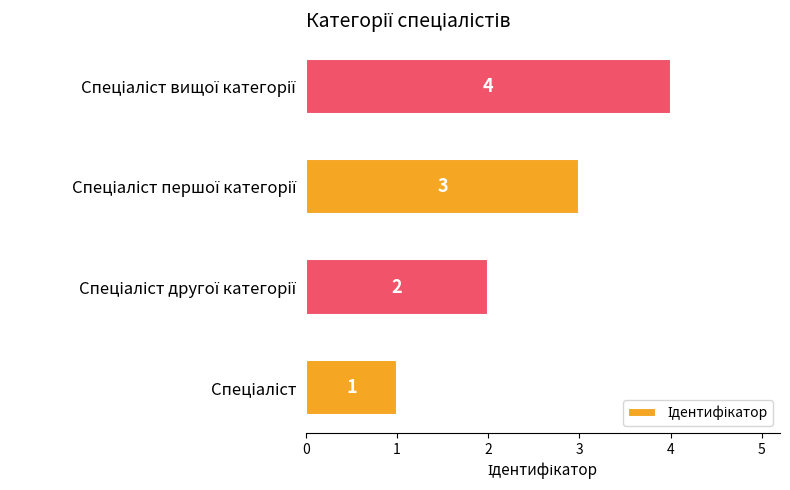

What is the sum of all values?

10